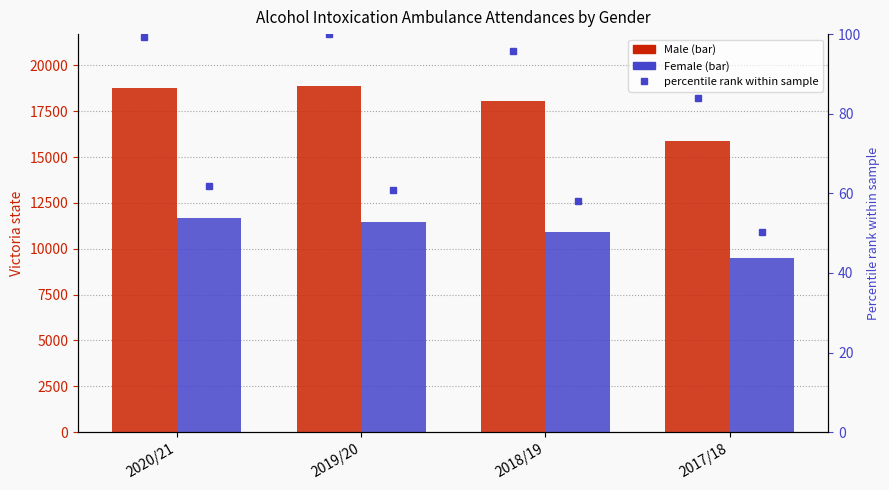

Which category has the highest value in the Male percentile series?

2019/20